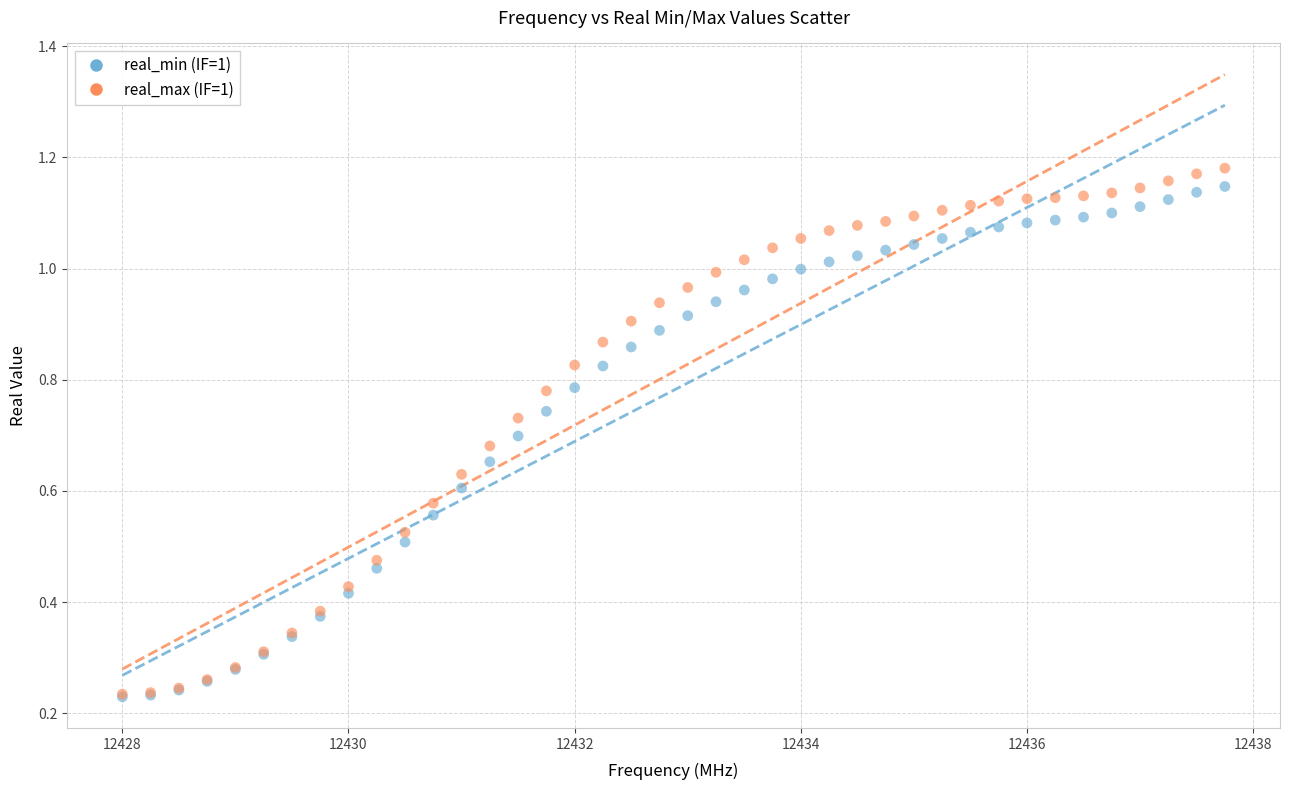

Which series has the largest Y range (max minus min)?

real_max (IF=1)